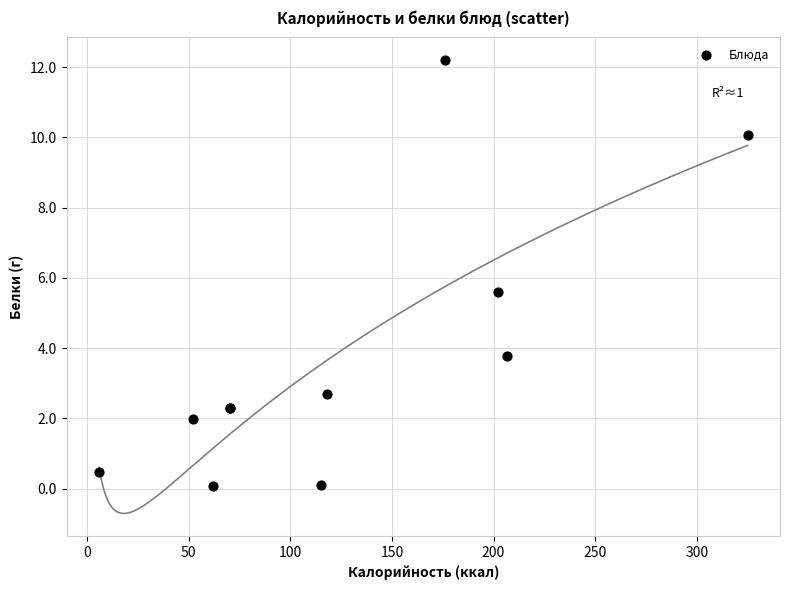

What Y value in the scatter plot is closest to 6?

5.6